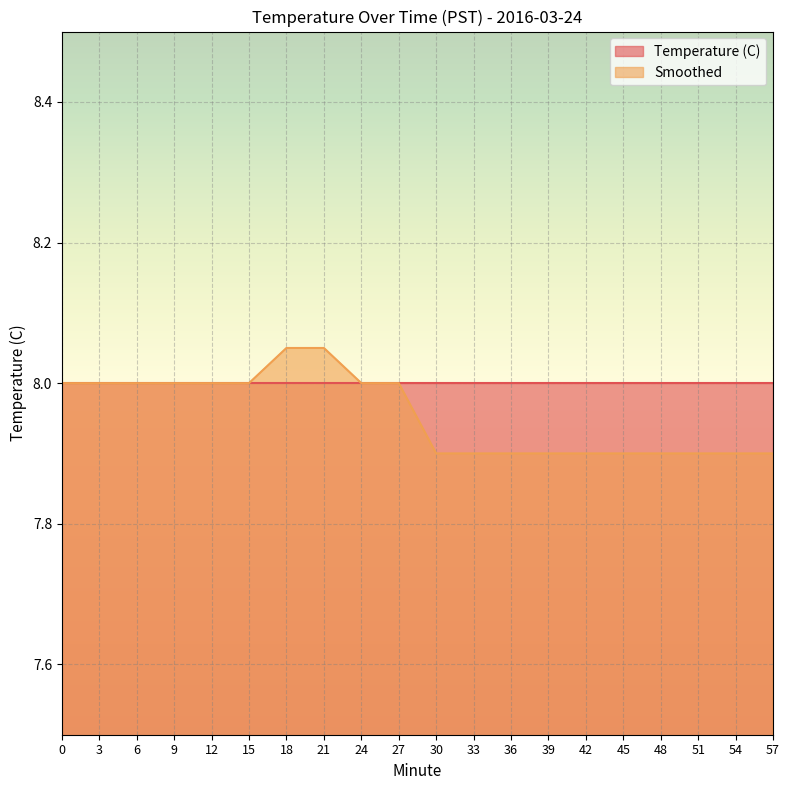

True or false: the data has more than 2 interior local peaks.

False